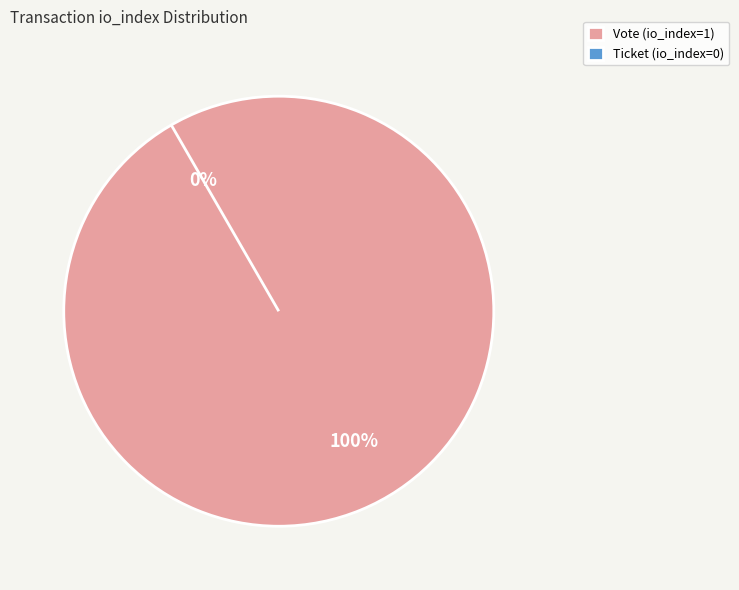

Which slice is the largest?

Vote (io_index=1)